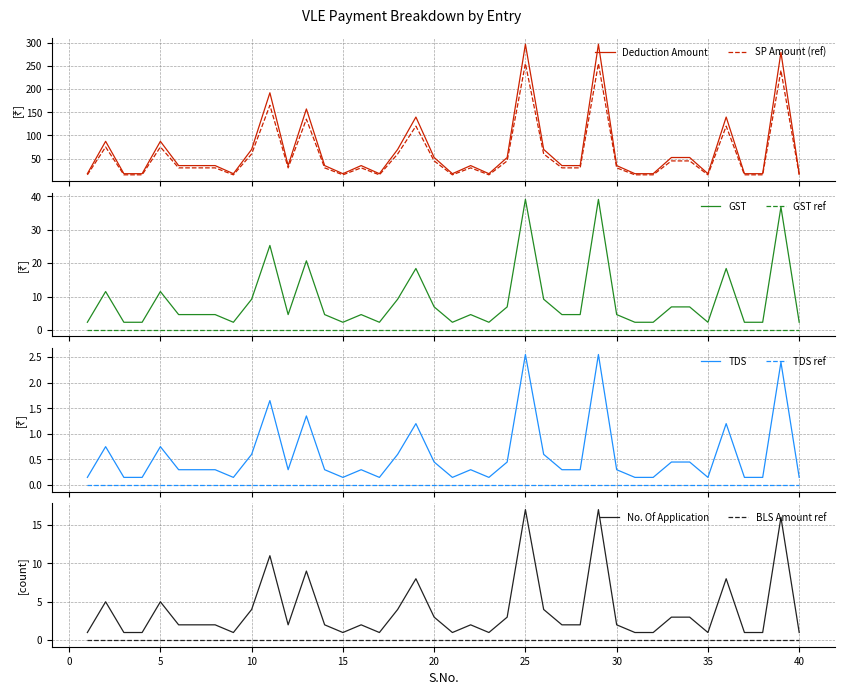

What is the highest value of the SP Amount (ref) series?

255.0